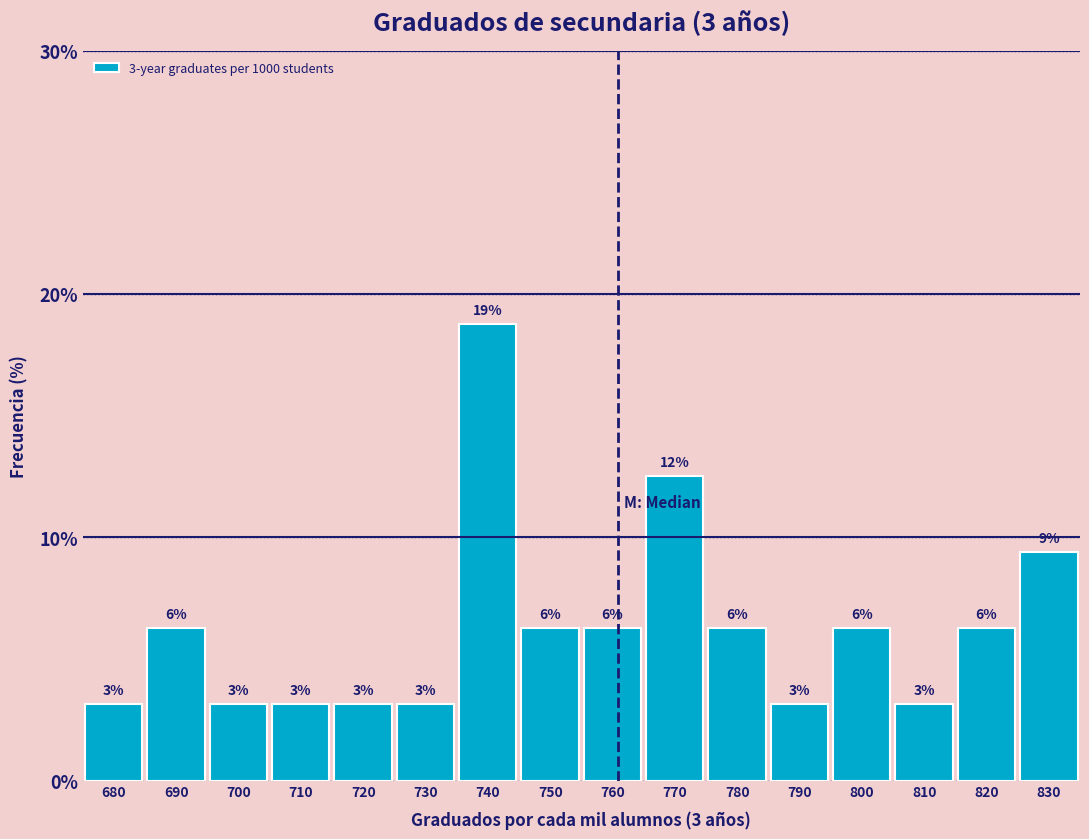

Does the chart contain any negative values?

No